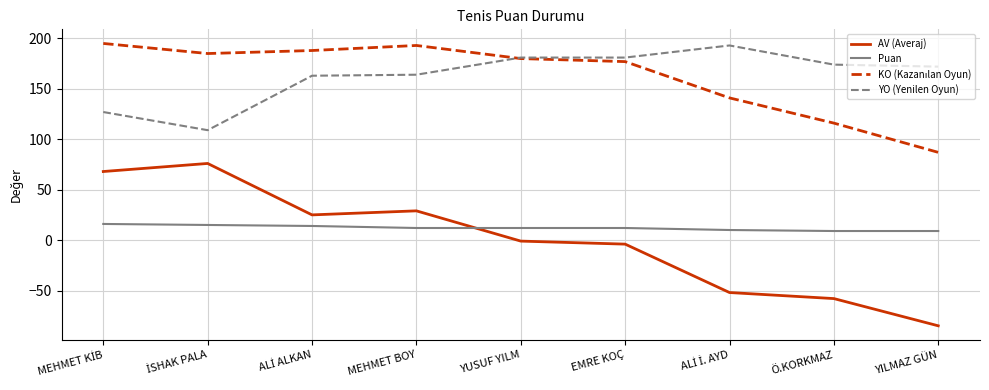

True or false: YO (Yenilen Oyun) and Puan cross at least once.

False